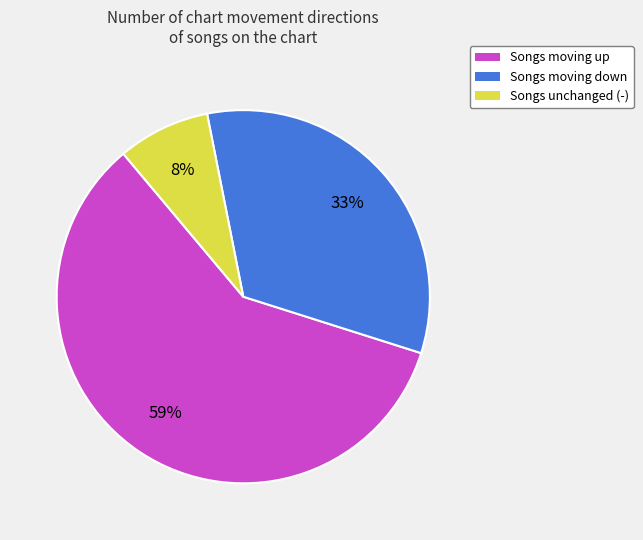

Which slice represents more than half of the pie?

Songs moving up